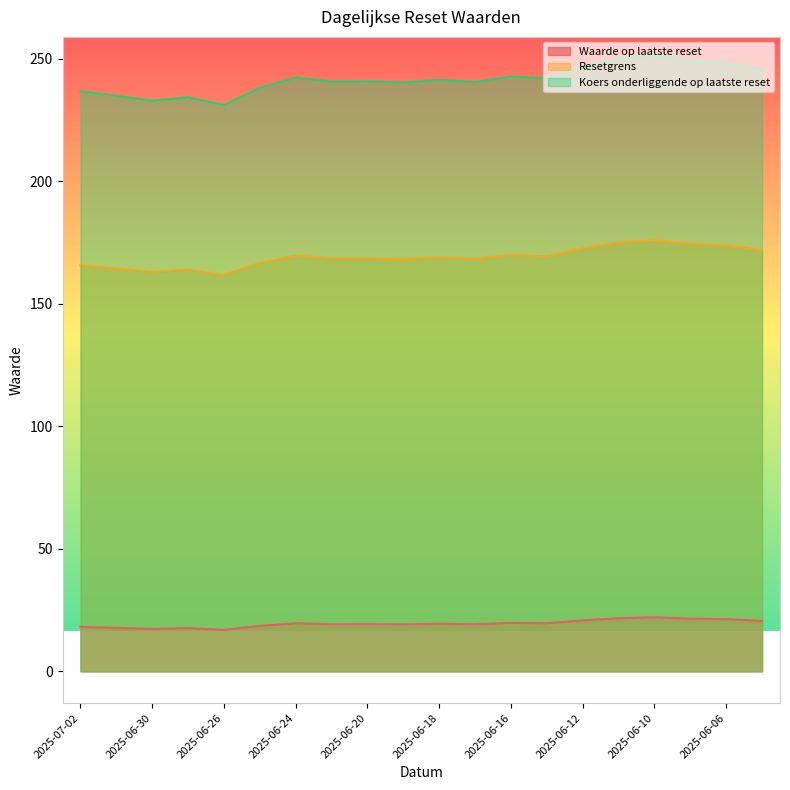

Where is Koers onderliggende op laatste reset nearest to the value 241?

2025-06-20